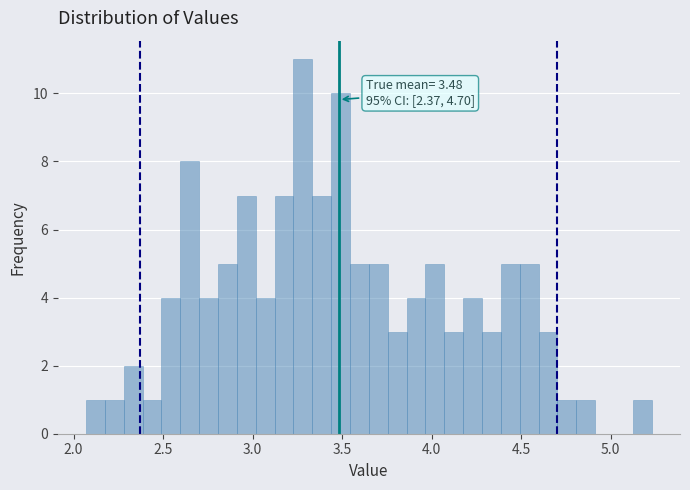

Around what value on the x-axis is the tallest bar? Give the approximate position of its centre, as read against the axis.

3.30